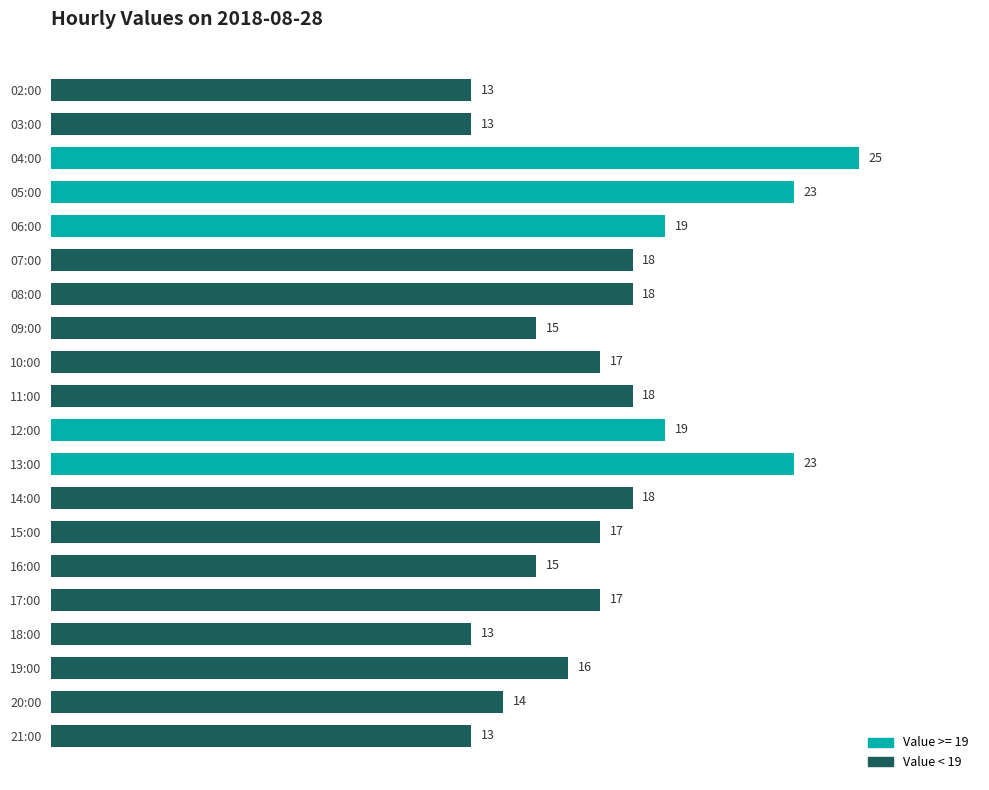

What is the minimum value shown in the chart?

13